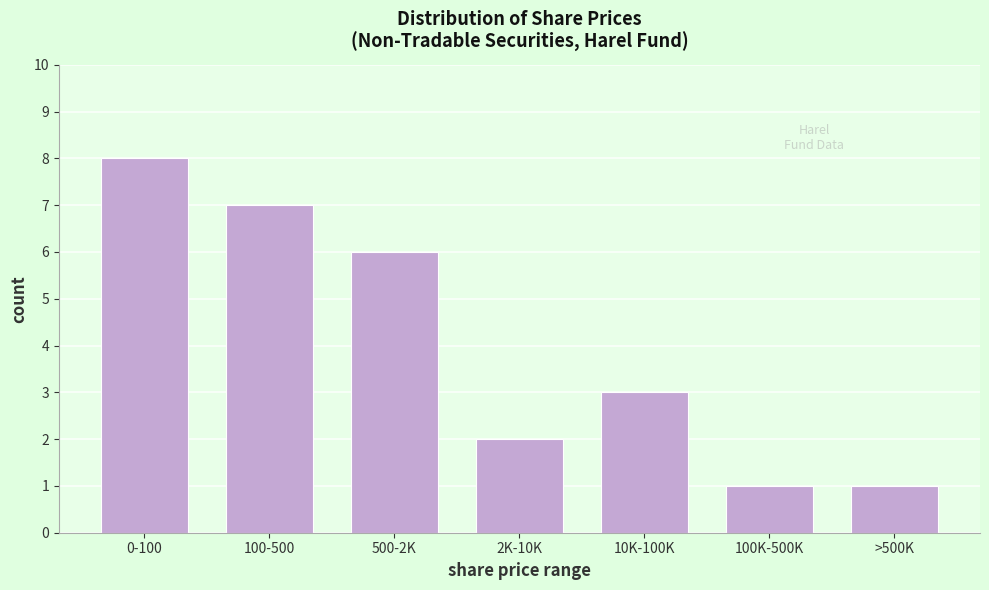

Reading left to right, extract all data points from this chart.

8	7	6	2	3	1	1